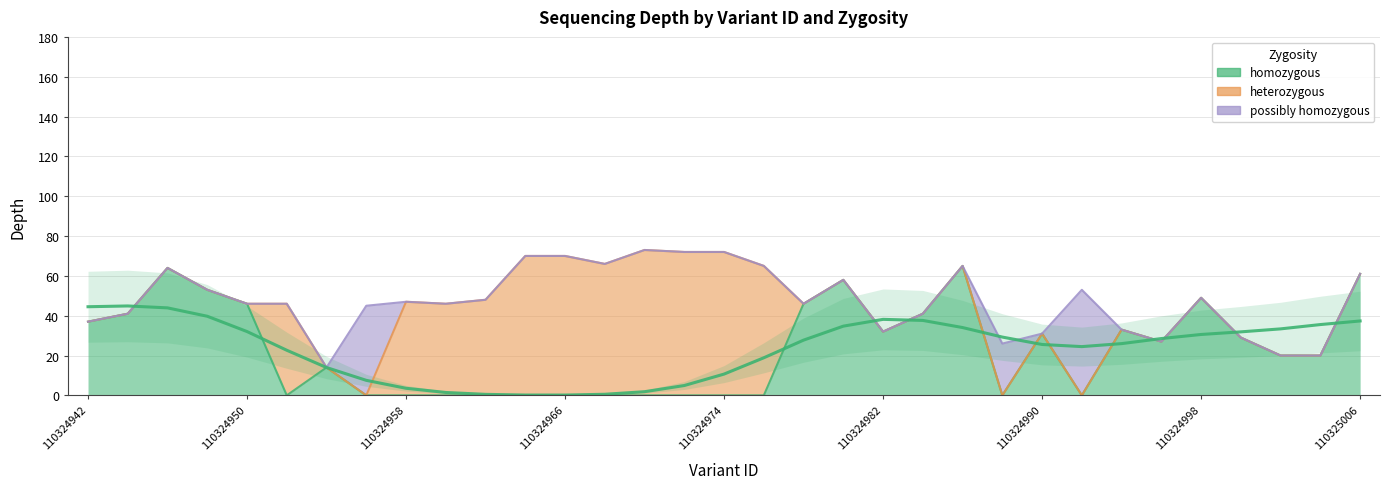

True or false: heterozygous has a value of 47 at 110324950.

False